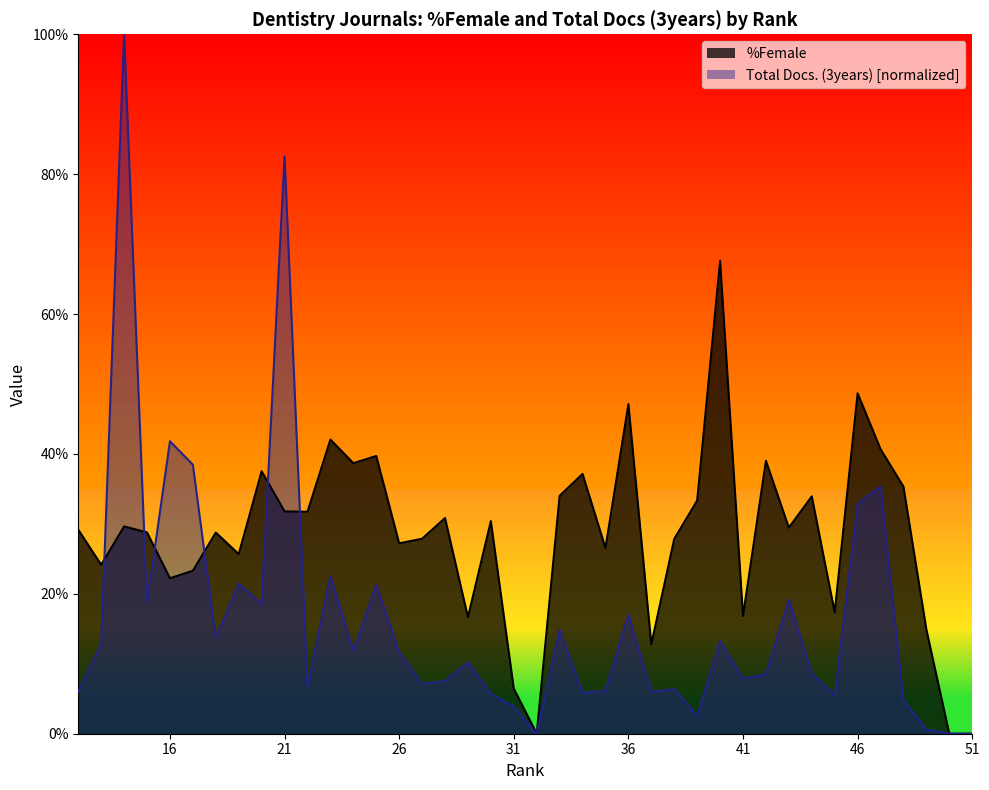

True or false: Total Docs. (3years) has more than 1 interior local peaks.

True